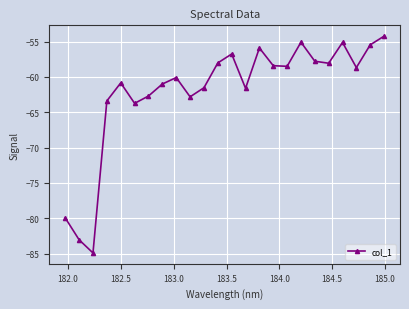

What is the average value?

-62.0